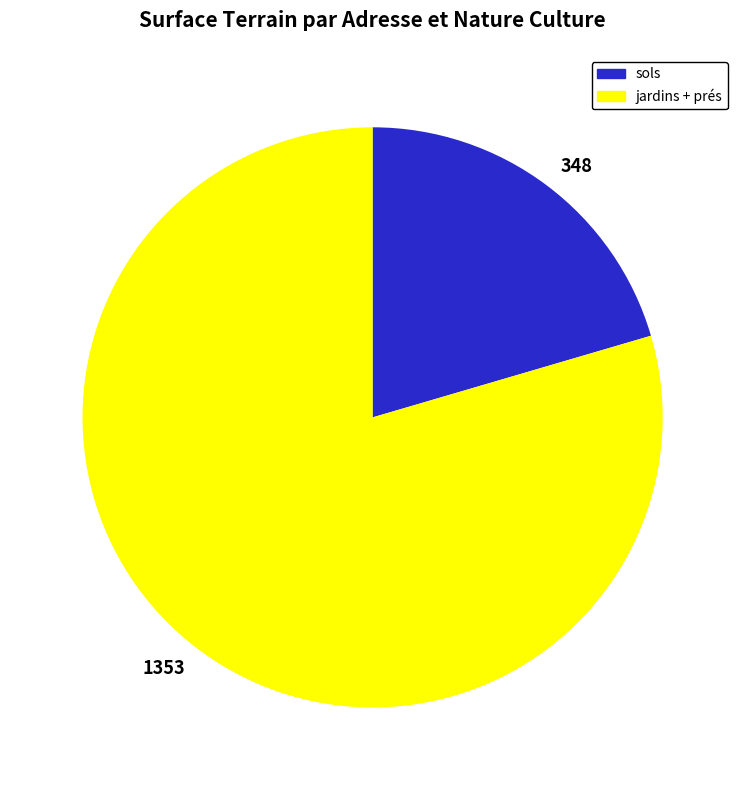

Which category has the biggest portion of the pie?

1353